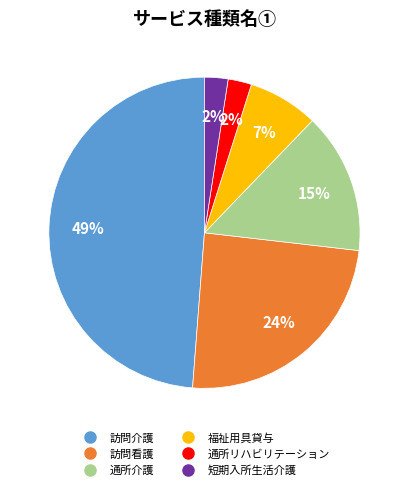

Between 訪問看護 and 通所介護, which is larger?

訪問看護